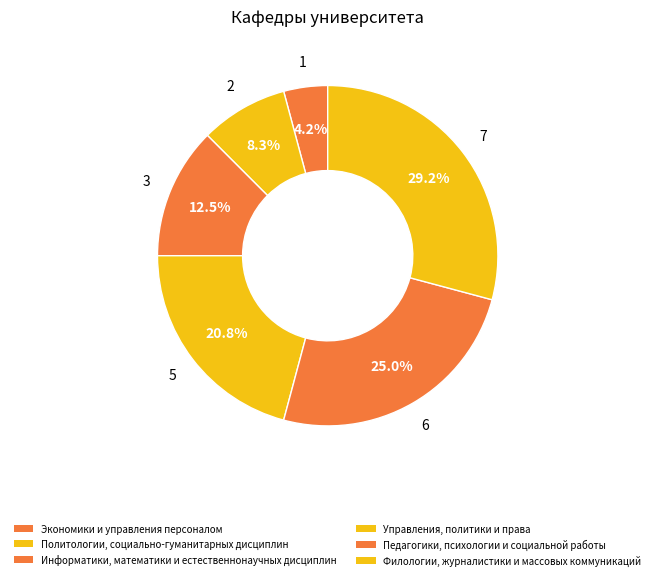

How many segments does this pie chart have?

6